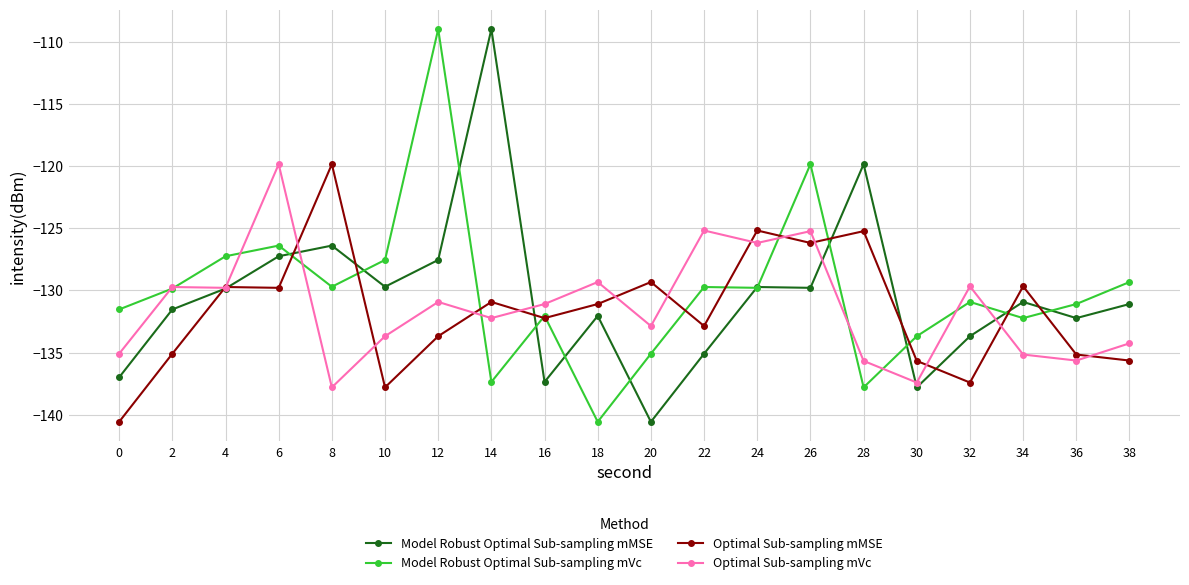

The Model Robust Optimal Sub-sampling mMSE series shows -70.3 at 8. True or false?

False